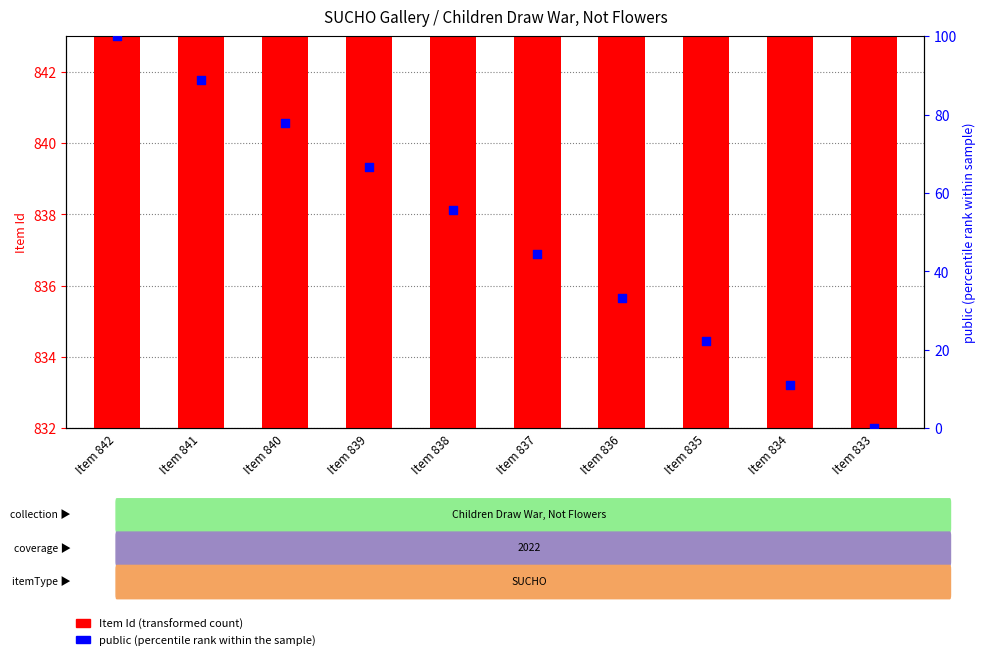

What are all the series names shown in the legend?

Item Id (transformed count), percentile rank within the sample